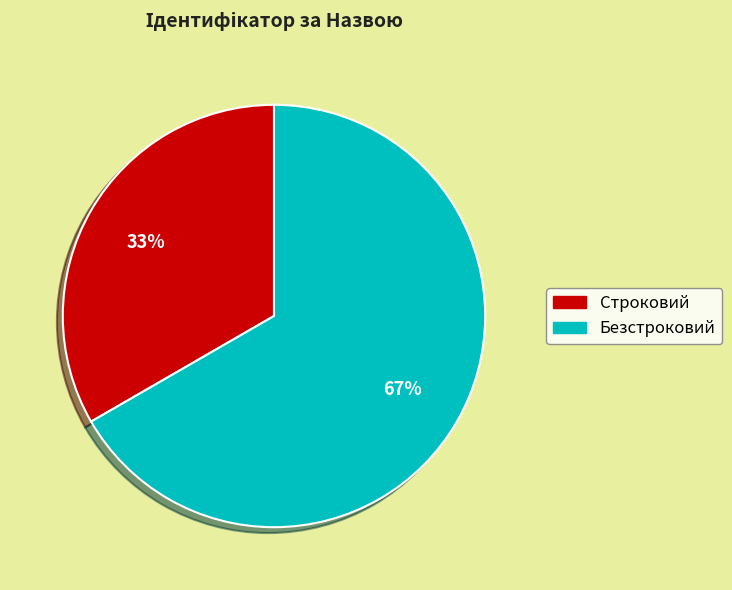

Rank the categories by value from highest to lowest.

Безстроковий, Строковий